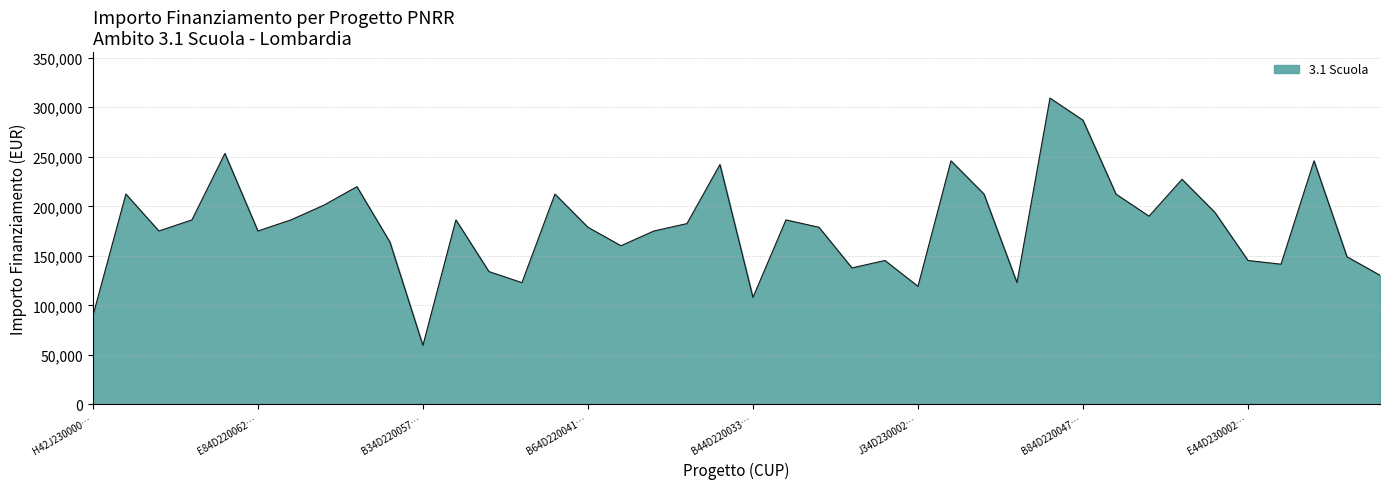

What is the minimum value shown in the chart?

59613.0